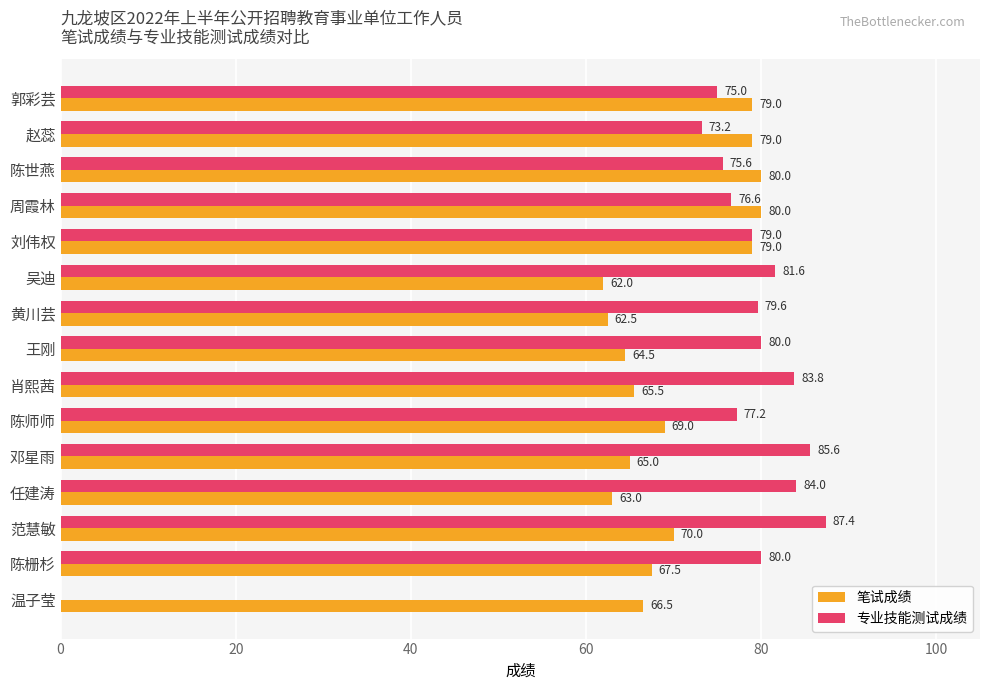

What is the sum of all 专业技能测试成绩 values?

1118.6